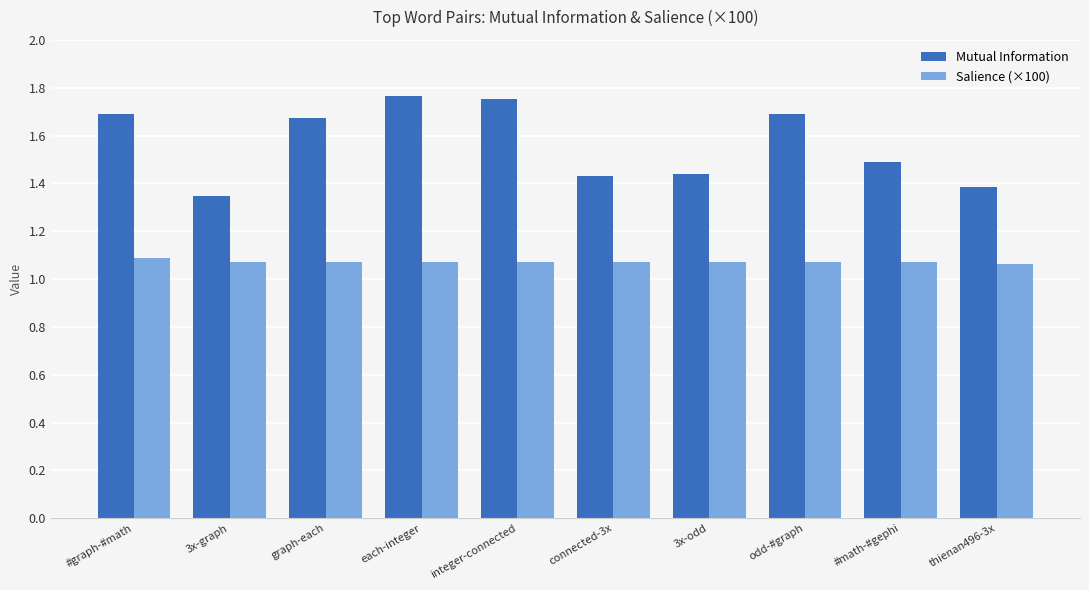

Rank the series by their average value, from highest to lowest.

Mutual Information, Salience (×100)